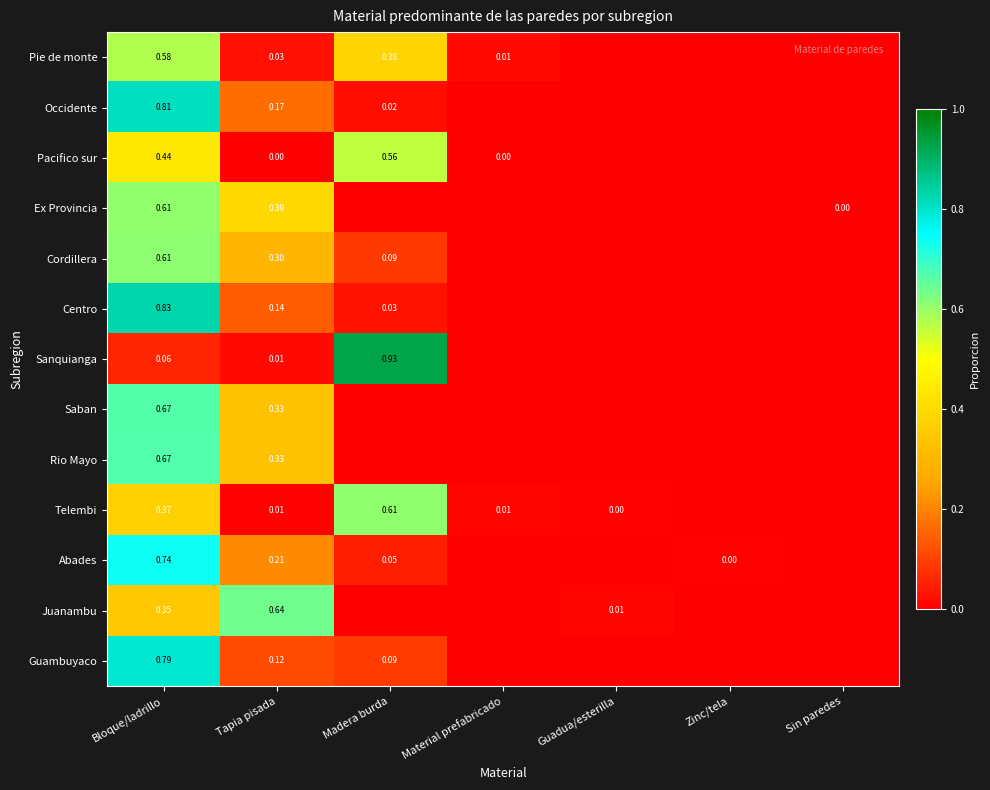

At which category is the sum across all series the highest?

Bloque/ladrillo